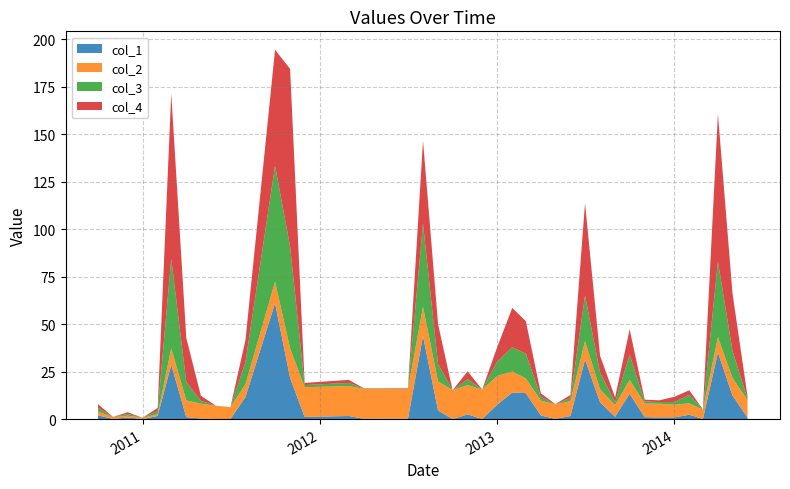

Reading left to right, what are all the values shown in this chart?

col_1: 2.0	0.1	0.9	0.0	1.7	28.6	1.1	0.3	0.0	0.0	11.6	61.0	21.7	1.1	1.6	0.2	0.2	43.8	4.5	0.0	2.5	0.1	7.6	14.0	13.7	1.9	0.1	1.6	31.4	8.8	1.2	13.3	1.0	0.9	0.9	2.3	0.1	35.0	12.4	0.8
col_2: 2.0	1.0	1.0	0.7	0.9	8.6	8.8	7.9	7.0	6.3	6.8	11.3	15.6	15.7	15.8	15.8	15.6	15.4	15.3	15.2	15.4	15.4	15.1	11.1	7.7	7.8	7.7	7.8	9.8	6.8	6.2	7.3	7.2	7.2	6.7	6.0	4.9	8.1	9.3	9.2
col_3: 2.0	0.1	0.9	0.0	1.7	47.2	9.7	1.4	0.0	0.0	11.6	61.0	53.6	1.1	1.6	0.2	0.2	43.8	9.2	0.0	3.0	0.1	7.6	12.8	13.1	1.9	0.1	1.6	24.0	8.8	1.4	13.3	1.0	0.9	1.3	4.5	0.1	39.9	14.2	0.8
col_4: 2.0	0.1	0.9	0.0	1.7	87.0	23.2	2.8	0.0	0.0	11.6	61.0	93.5	1.1	1.6	0.2	0.2	43.8	21.0	0.0	4.2	0.1	7.6	20.7	17.1	1.9	0.1	1.6	48.5	8.8	2.6	13.3	1.0	0.9	2.8	2.4	0.1	77.7	30.3	1.3